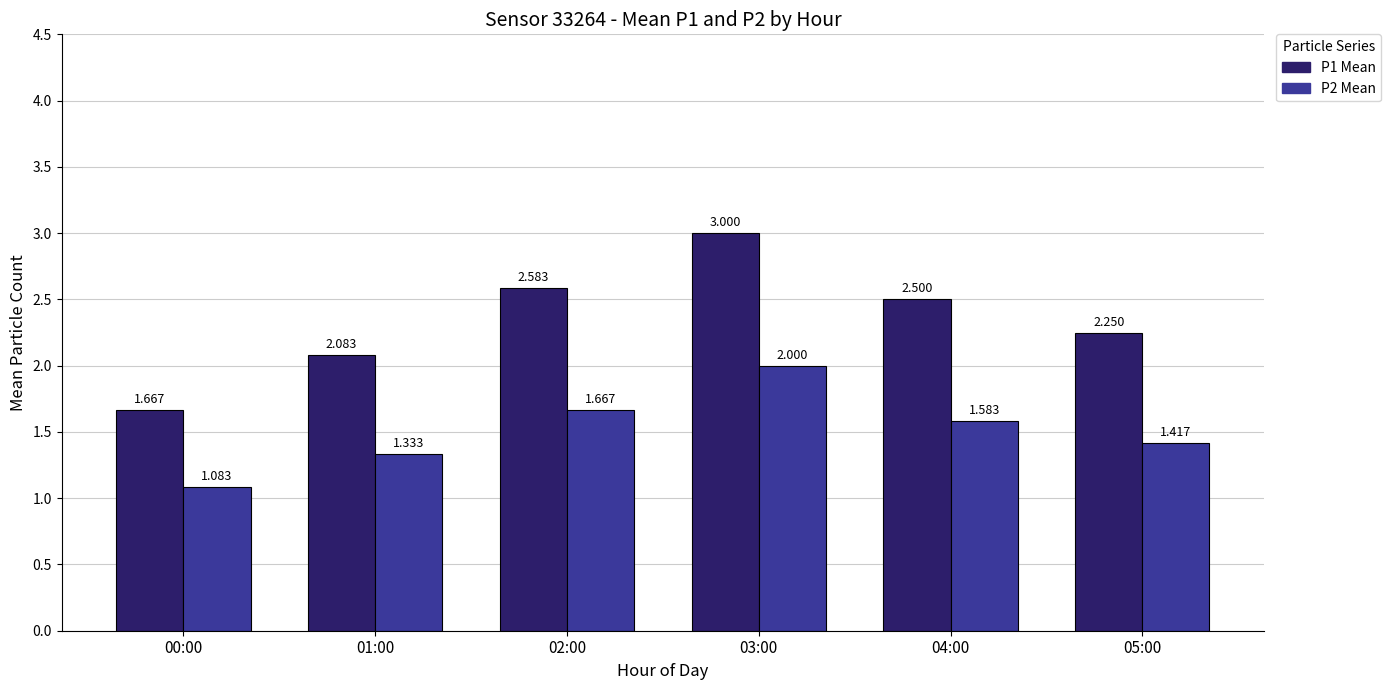

Are the bars grouped side by side (vs. stacked)?

Yes